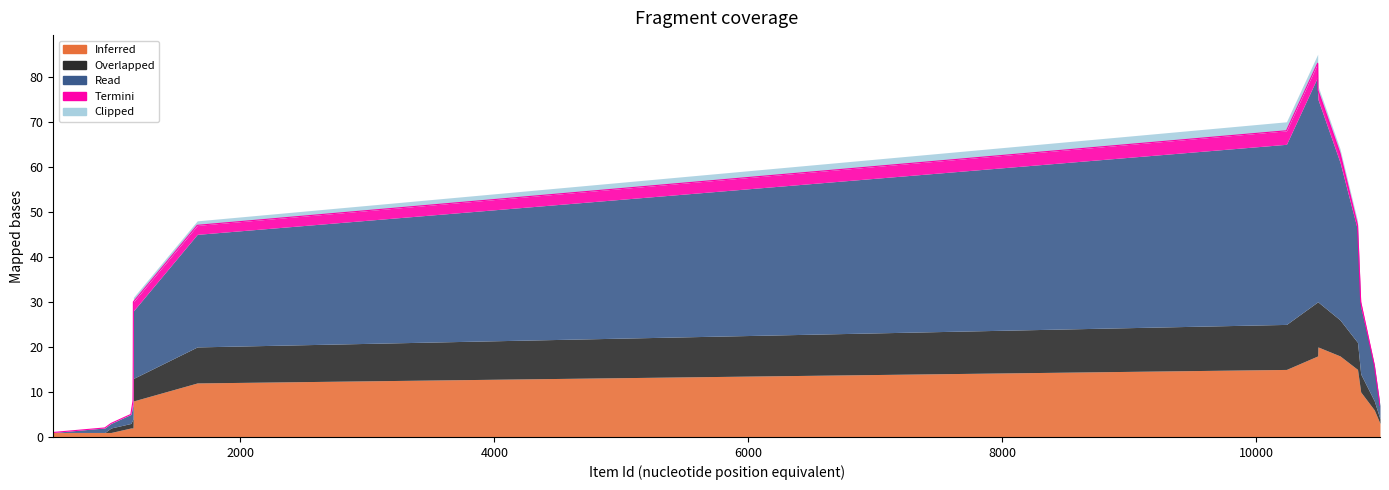

True or false: Read and Clipped cross at least once.

False